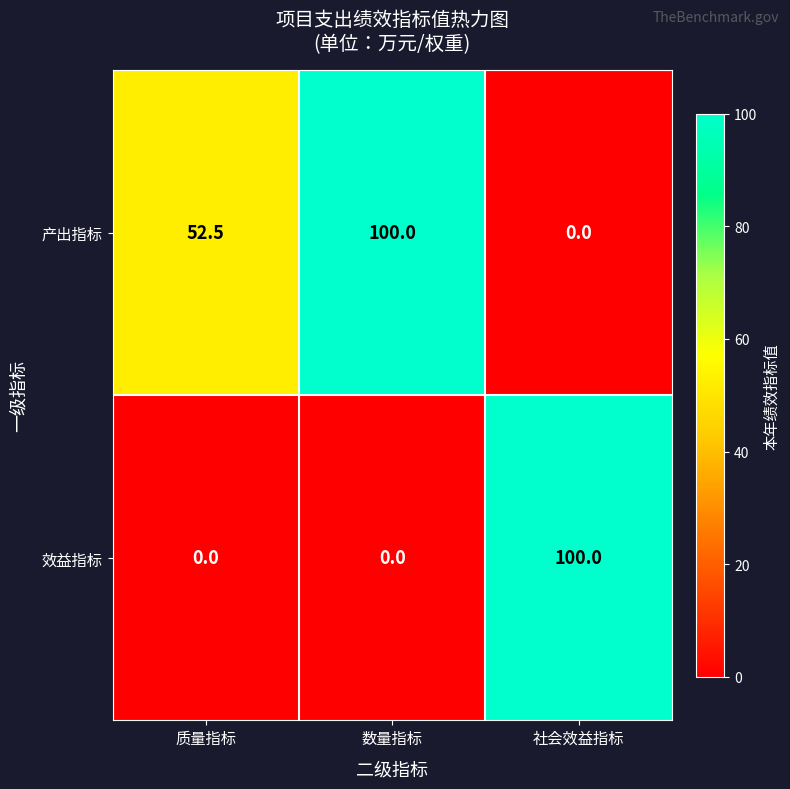

Reading right to left, list all the values displayed in this chart.

产出指标: 社会效益指标=0.0	数量指标=100.0	质量指标=52.5
效益指标: 社会效益指标=100.0	数量指标=0.0	质量指标=0.0